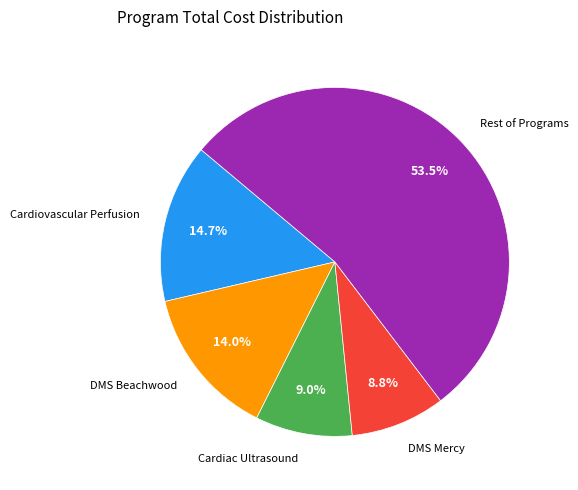

Which has a higher value, Cardiac Ultrasound or DMS Beachwood?

DMS Beachwood